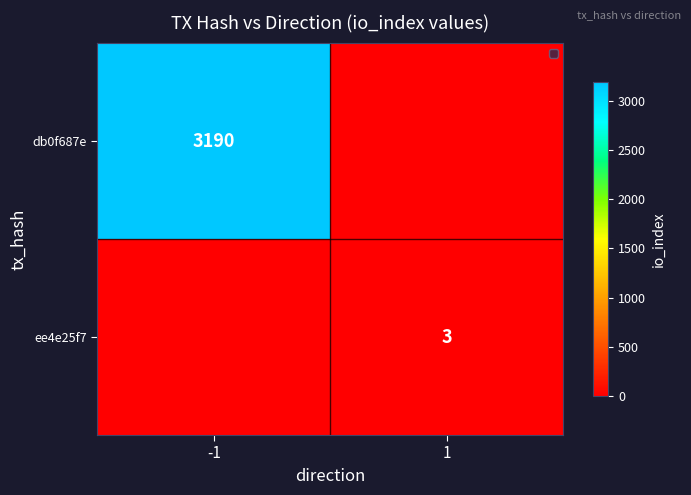

True or false: ee4e25f7 has a value of 3 at 1.

True